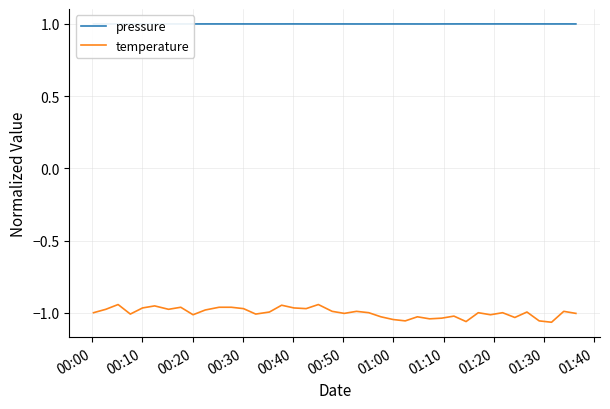

List the series in order of their peak value, highest first.

pressure, temperature